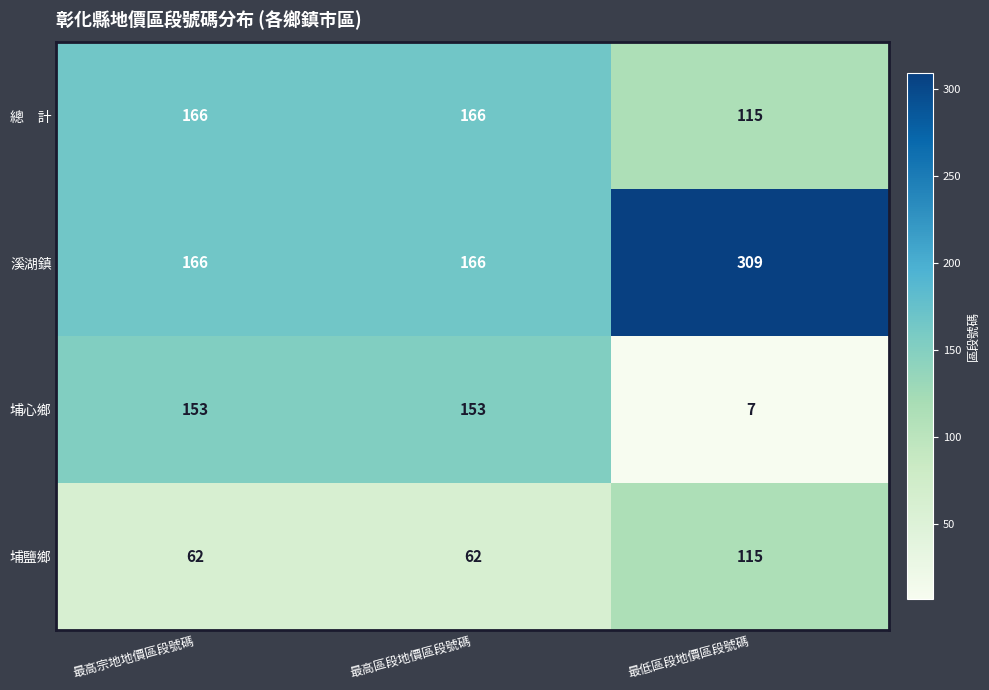

Count the 溪湖鎮 values in the range 166 to 309.

3